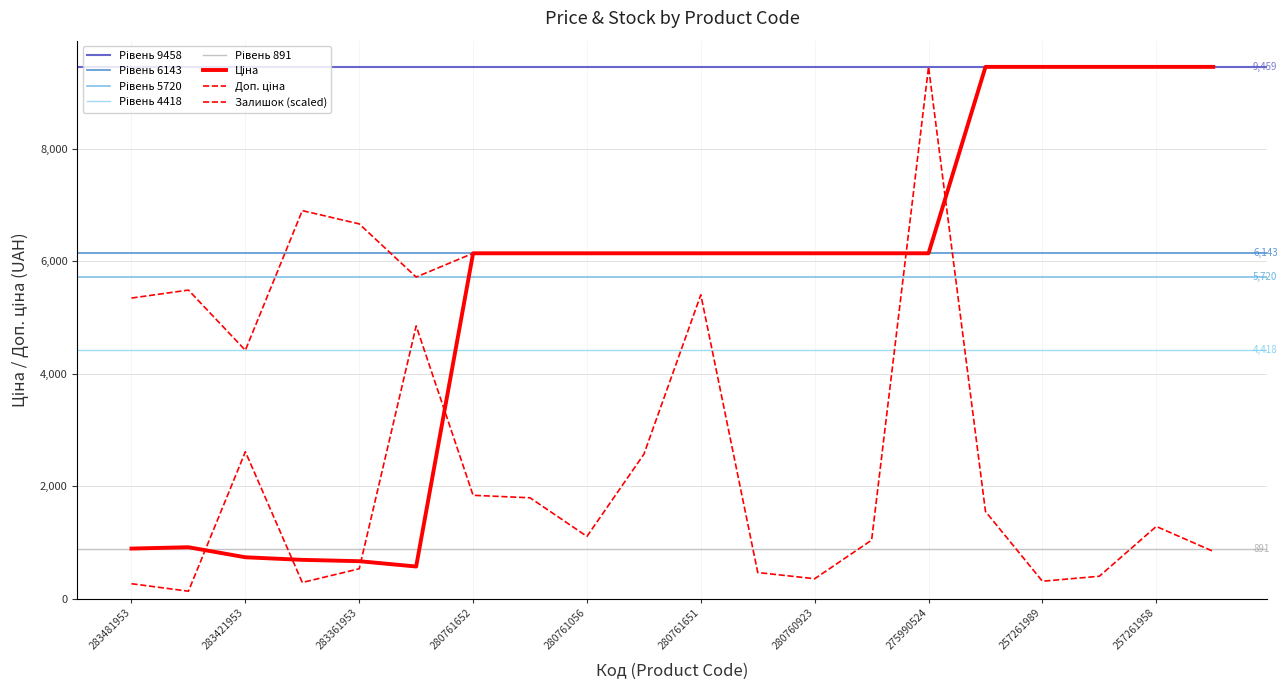

How many interior local valleys does the Ціна series have?

1